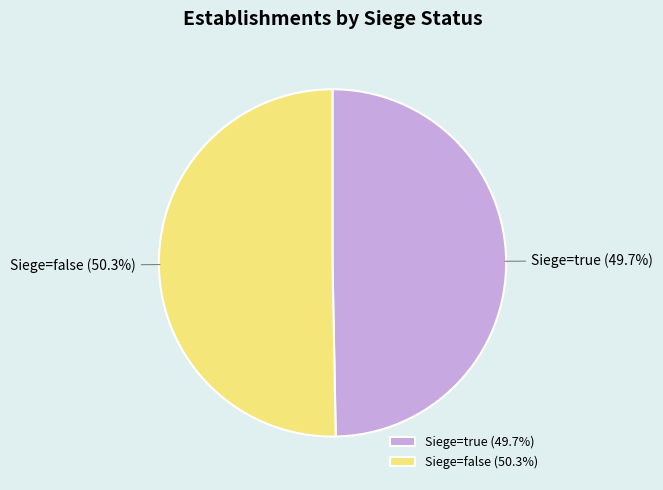

Does Siege=false represent more than half of the total?

Yes